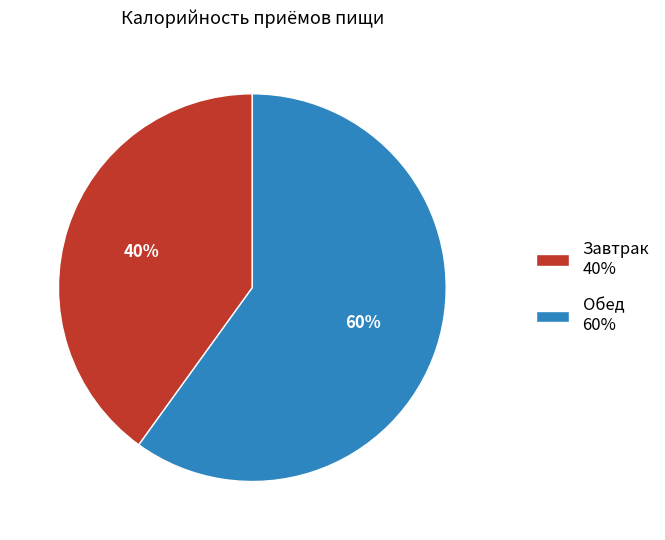

How many segments does this pie chart have?

2